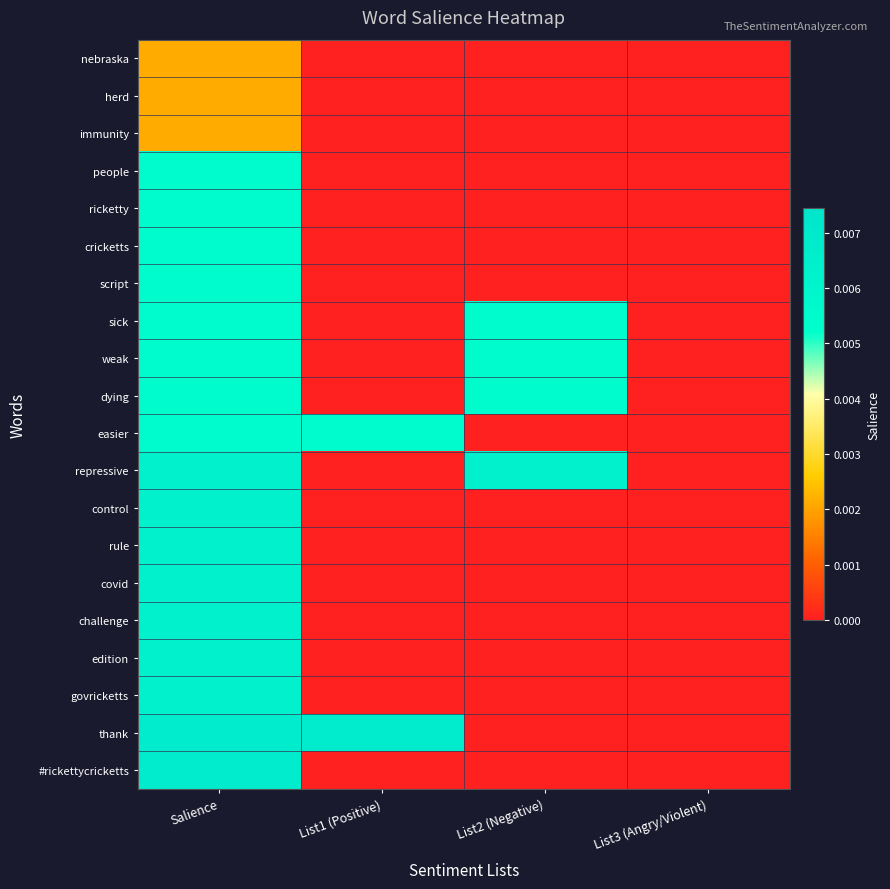

Reading left to right, what are all the values shown in this chart?

nebraska: Salience=0.0	List1 (Positive)=0.0	List2 (Negative)=0.0	List3 (Angry/Violent)=0.0
herd: Salience=0.0	List1 (Positive)=0.0	List2 (Negative)=0.0	List3 (Angry/Violent)=0.0
immunity: Salience=0.0	List1 (Positive)=0.0	List2 (Negative)=0.0	List3 (Angry/Violent)=0.0
people: Salience=0.0	List1 (Positive)=0.0	List2 (Negative)=0.0	List3 (Angry/Violent)=0.0
ricketty: Salience=0.0	List1 (Positive)=0.0	List2 (Negative)=0.0	List3 (Angry/Violent)=0.0
cricketts: Salience=0.0	List1 (Positive)=0.0	List2 (Negative)=0.0	List3 (Angry/Violent)=0.0
script: Salience=0.0	List1 (Positive)=0.0	List2 (Negative)=0.0	List3 (Angry/Violent)=0.0
sick: Salience=0.0	List1 (Positive)=0.0	List2 (Negative)=0.0	List3 (Angry/Violent)=0.0
weak: Salience=0.0	List1 (Positive)=0.0	List2 (Negative)=0.0	List3 (Angry/Violent)=0.0
dying: Salience=0.0	List1 (Positive)=0.0	List2 (Negative)=0.0	List3 (Angry/Violent)=0.0
easier: Salience=0.0	List1 (Positive)=0.0	List2 (Negative)=0.0	List3 (Angry/Violent)=0.0
repressive: Salience=0.0	List1 (Positive)=0.0	List2 (Negative)=0.0	List3 (Angry/Violent)=0.0
control: Salience=0.0	List1 (Positive)=0.0	List2 (Negative)=0.0	List3 (Angry/Violent)=0.0
rule: Salience=0.0	List1 (Positive)=0.0	List2 (Negative)=0.0	List3 (Angry/Violent)=0.0
covid: Salience=0.0	List1 (Positive)=0.0	List2 (Negative)=0.0	List3 (Angry/Violent)=0.0
challenge: Salience=0.0	List1 (Positive)=0.0	List2 (Negative)=0.0	List3 (Angry/Violent)=0.0
edition: Salience=0.0	List1 (Positive)=0.0	List2 (Negative)=0.0	List3 (Angry/Violent)=0.0
govricketts: Salience=0.0	List1 (Positive)=0.0	List2 (Negative)=0.0	List3 (Angry/Violent)=0.0
thank: Salience=0.0	List1 (Positive)=0.0	List2 (Negative)=0.0	List3 (Angry/Violent)=0.0
#rickettycricketts: Salience=0.0	List1 (Positive)=0.0	List2 (Negative)=0.0	List3 (Angry/Violent)=0.0